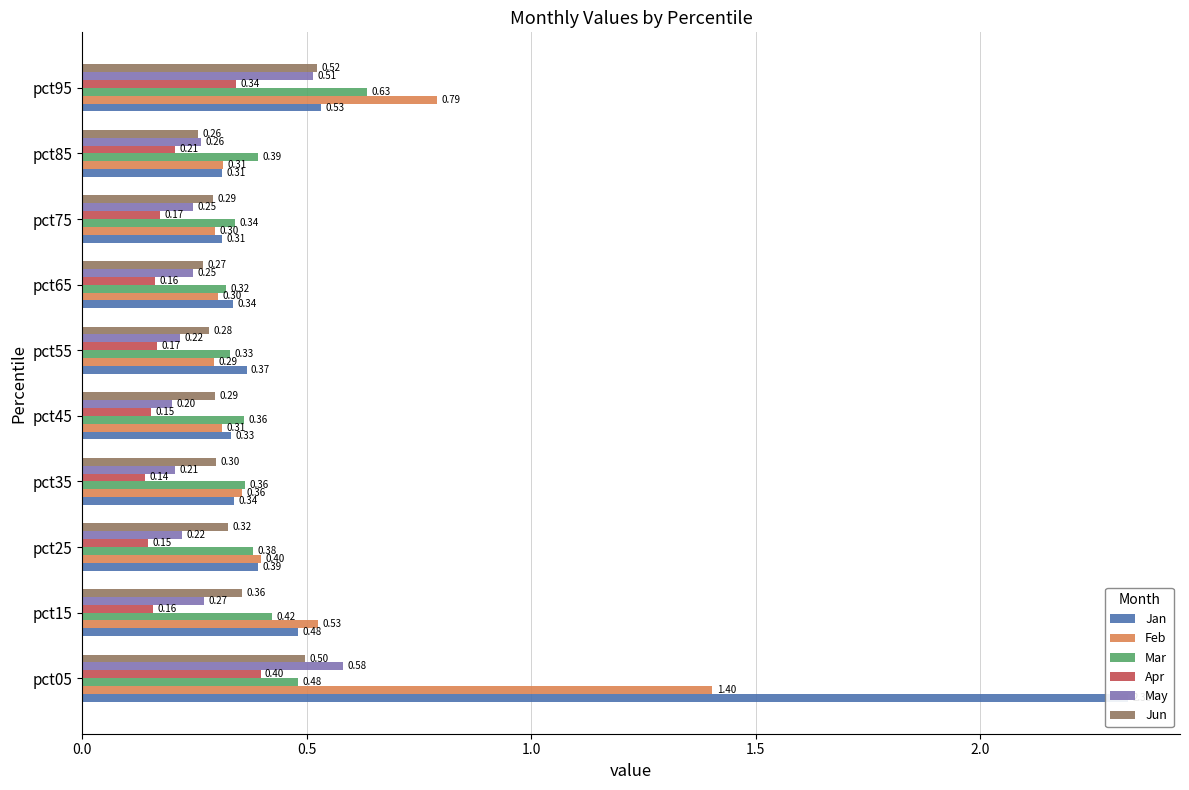

What is the difference between the second highest and second lowest values in the May series?

0.3